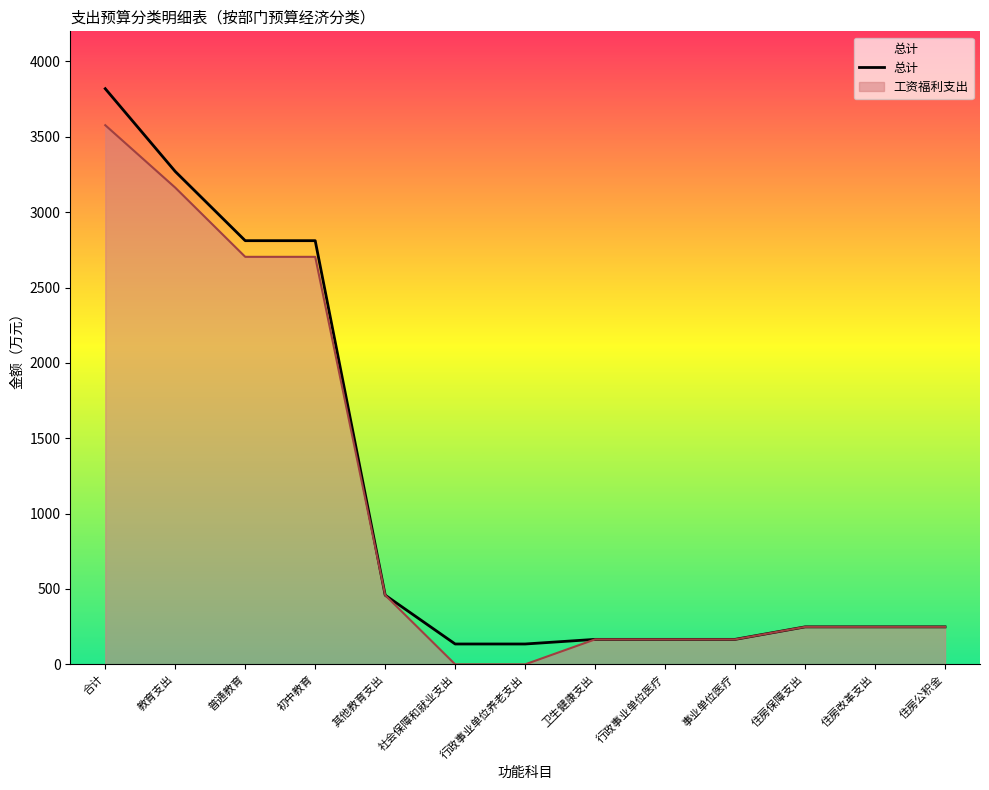

How many lines are shown in the chart?

2